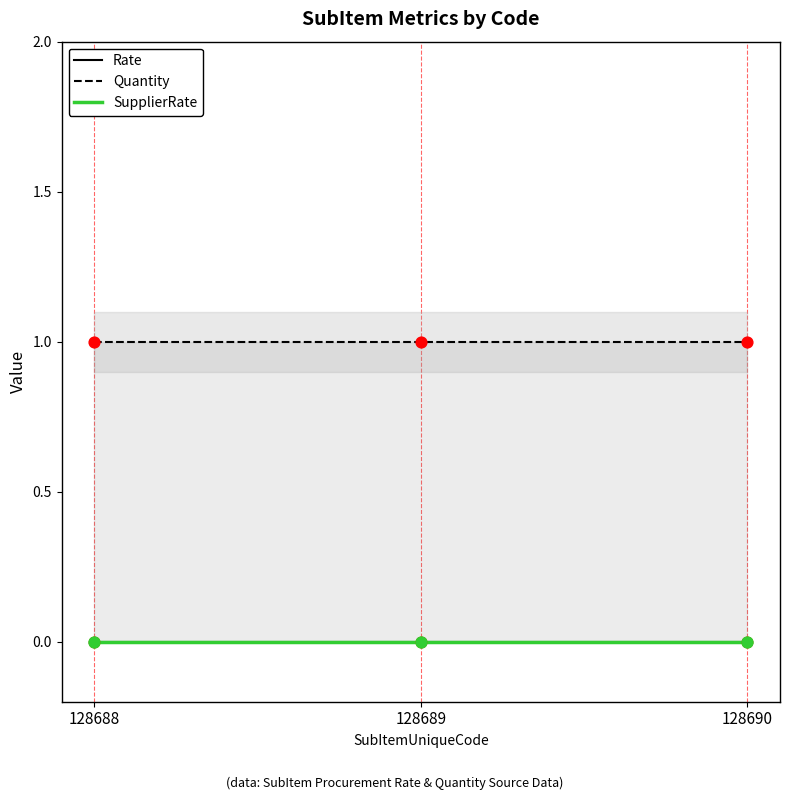

At how many categories does at least one series exceed 0?

3